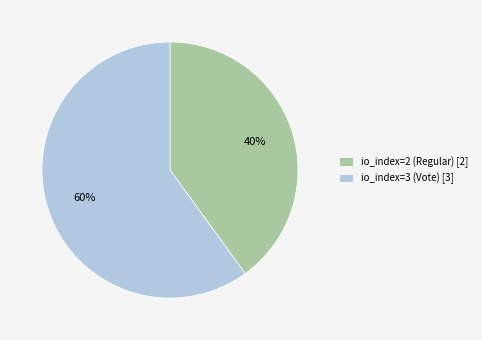

Which has a higher value, io_index=3 (Vote) [3] or io_index=2 (Regular) [2]?

io_index=3 (Vote) [3]